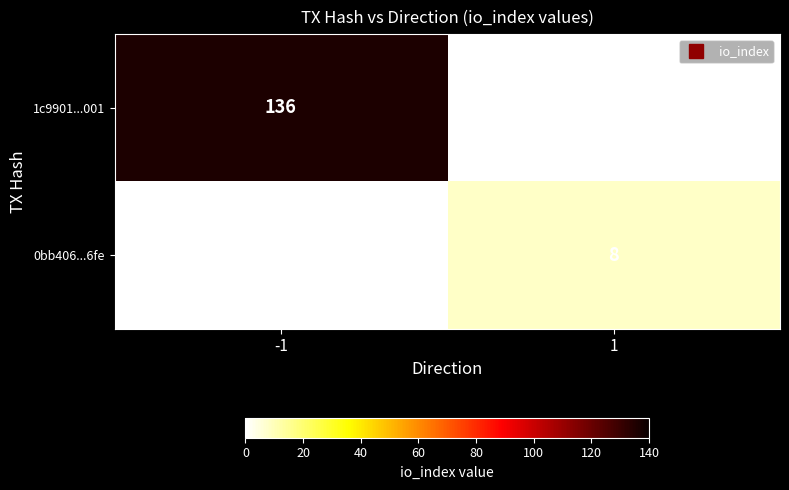

What is the average value of the 0bb406...6fe series?

4